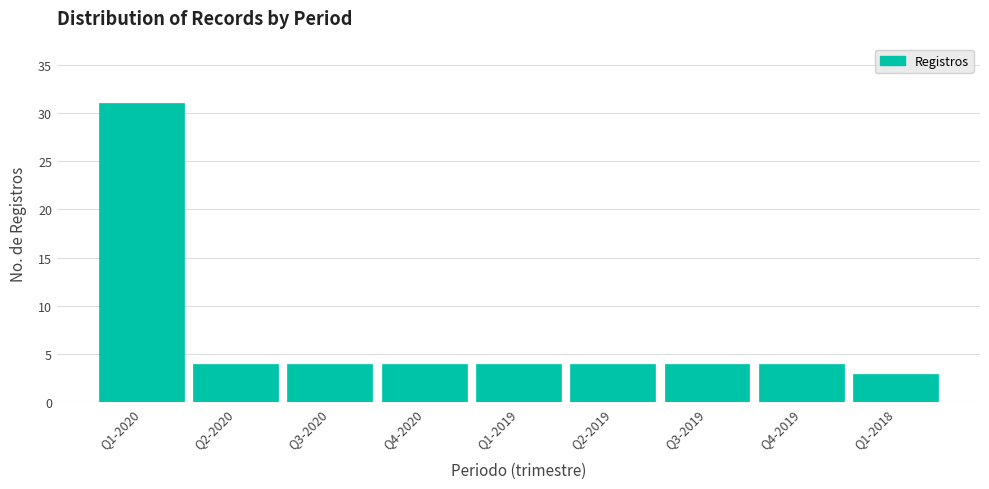

Reading left to right, list all the values displayed in this chart.

31	4	4	4	4	4	4	4	3